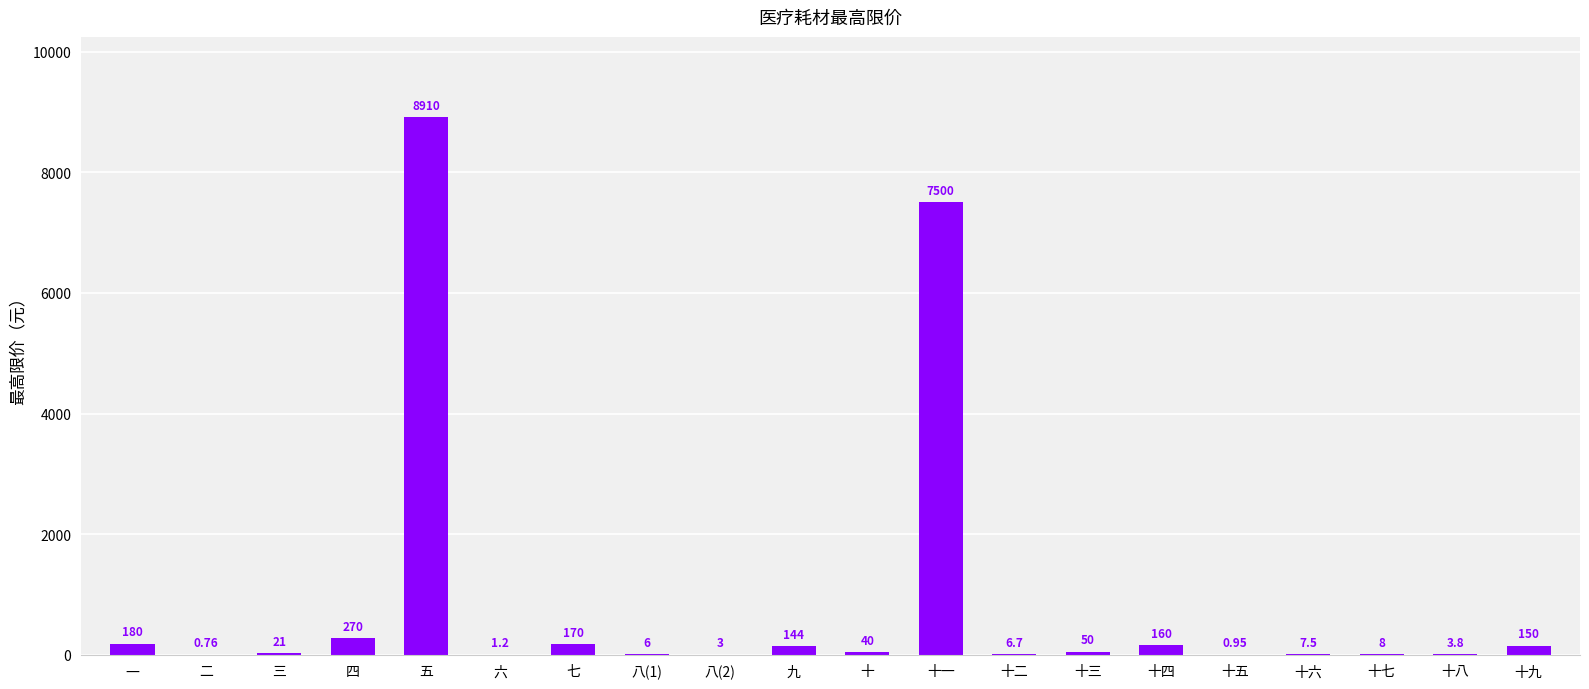

Count the number of data series in this chart.

1